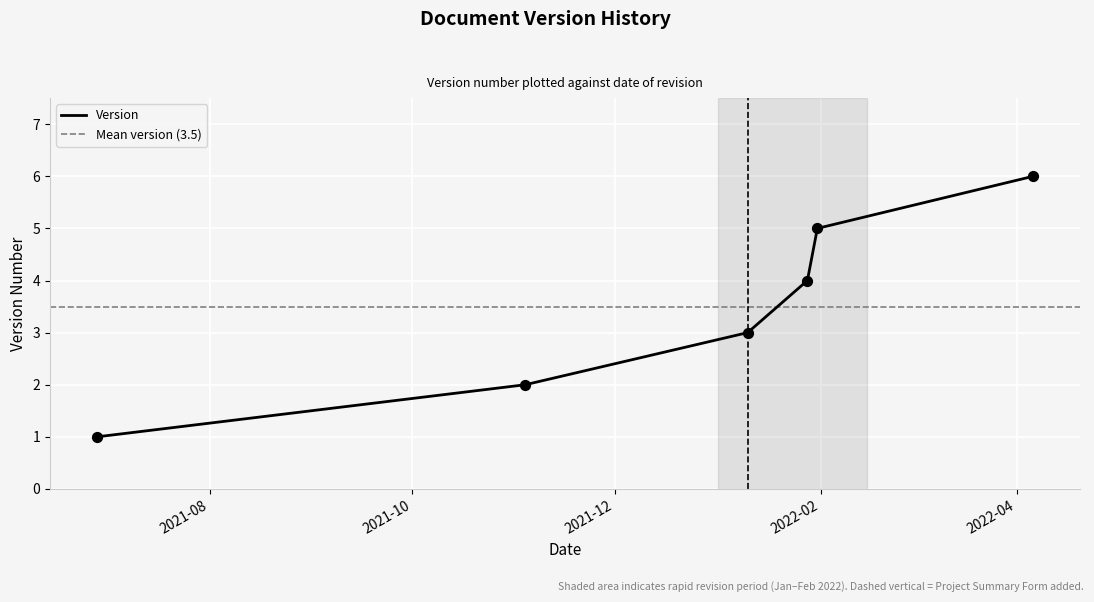

What is the ratio of the value at 2022-04-06 to the value at 2022-01-31?

1.2